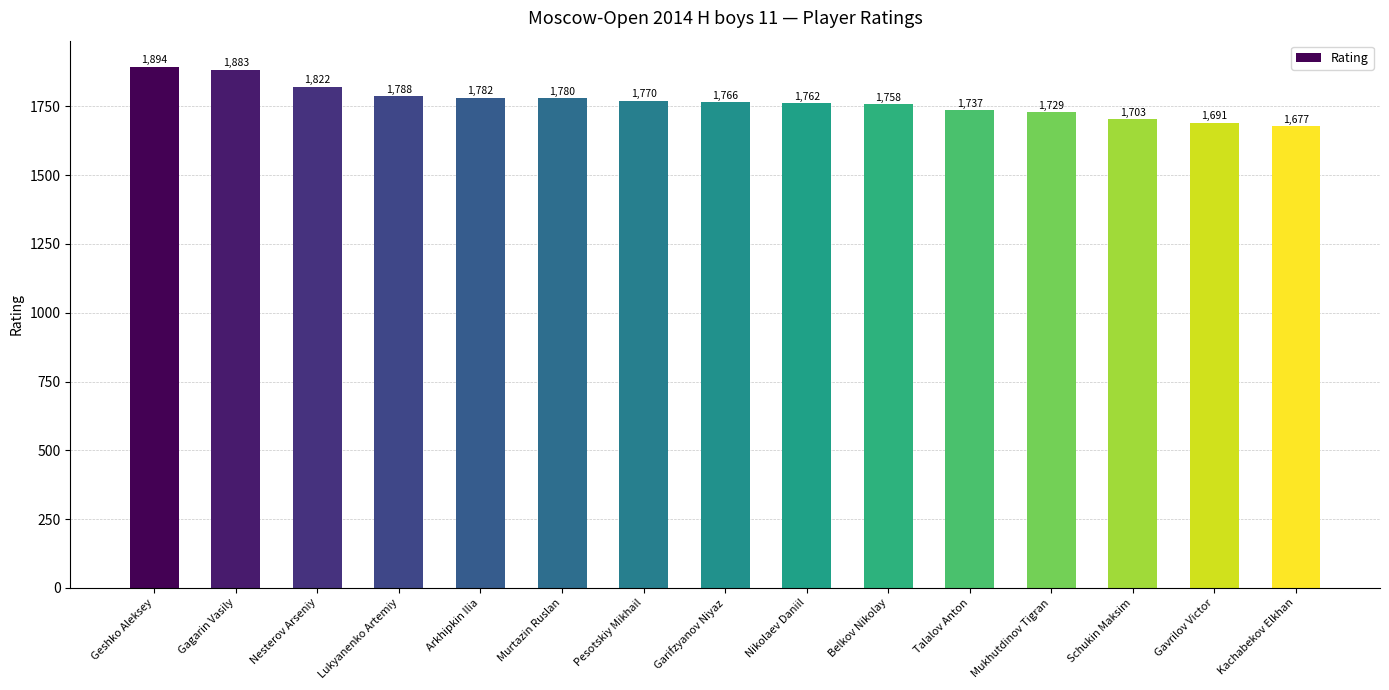

True or false: the data shows 2535 at Gavrilov Victor.

False